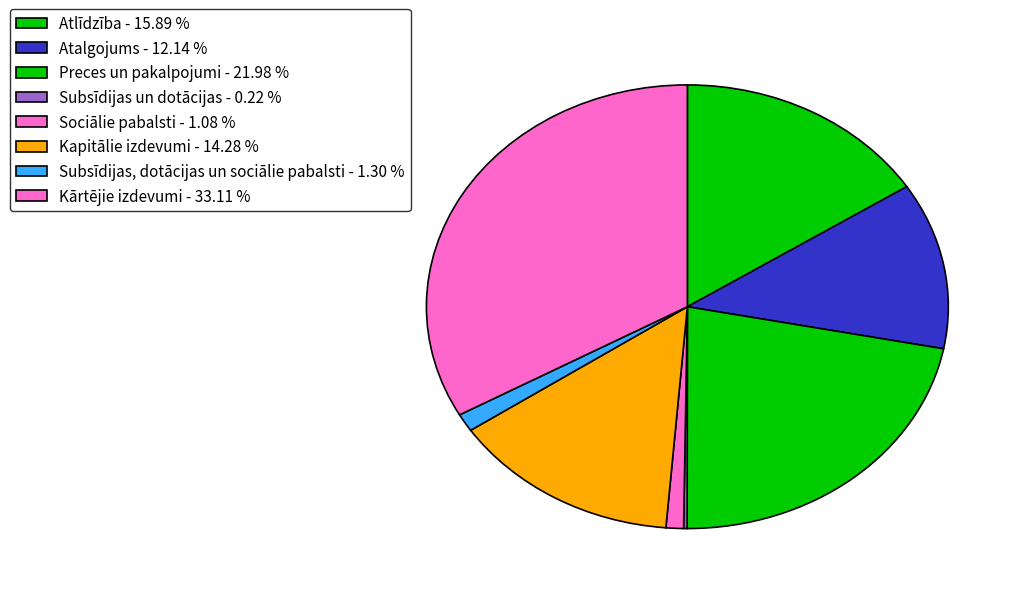

The Sociālie pabalsti slice represents 1% of the pie. True or false?

True